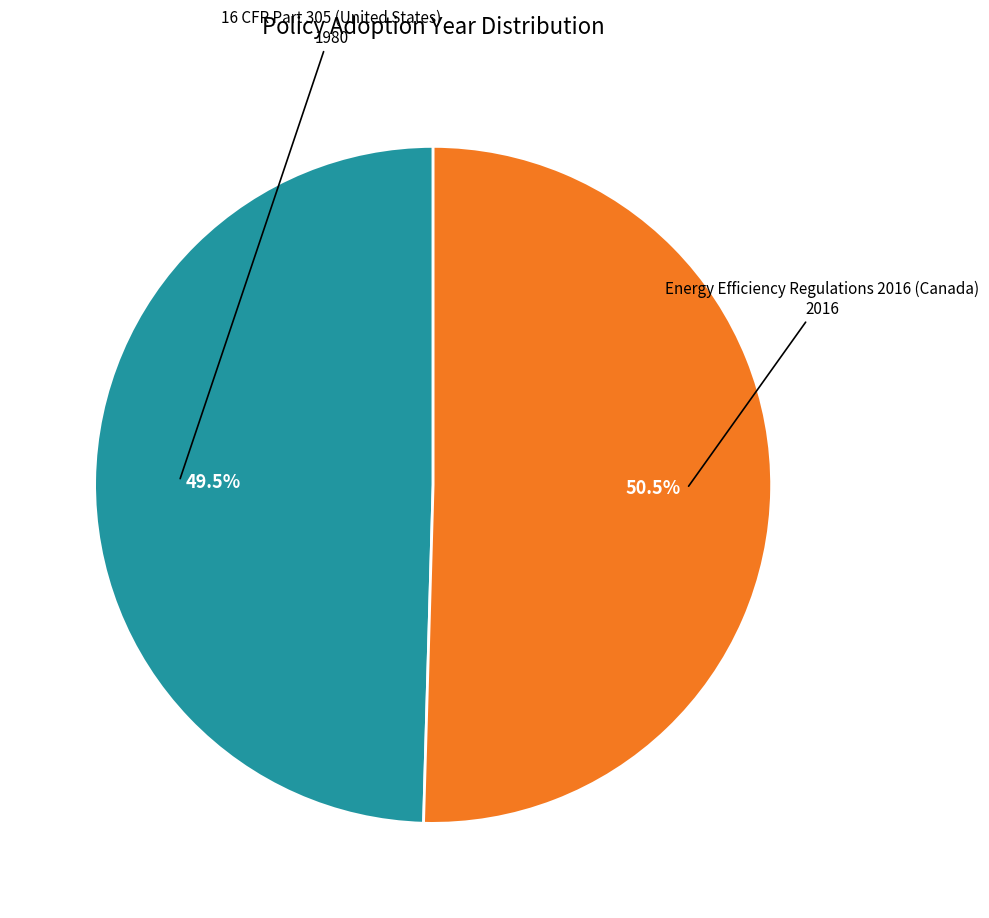

How many segments does this pie chart have?

2